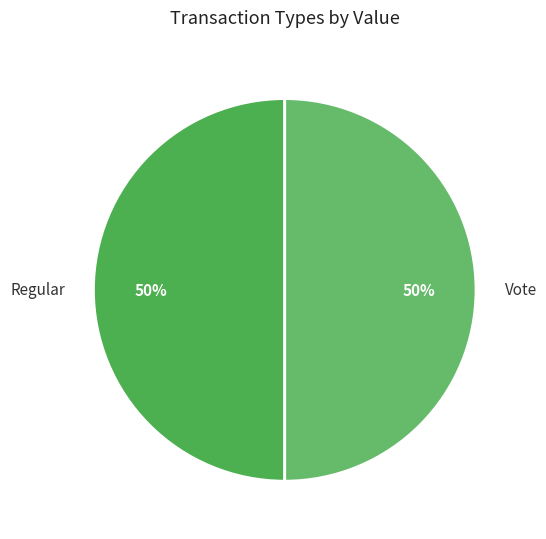

Count the number of slices in the pie.

2